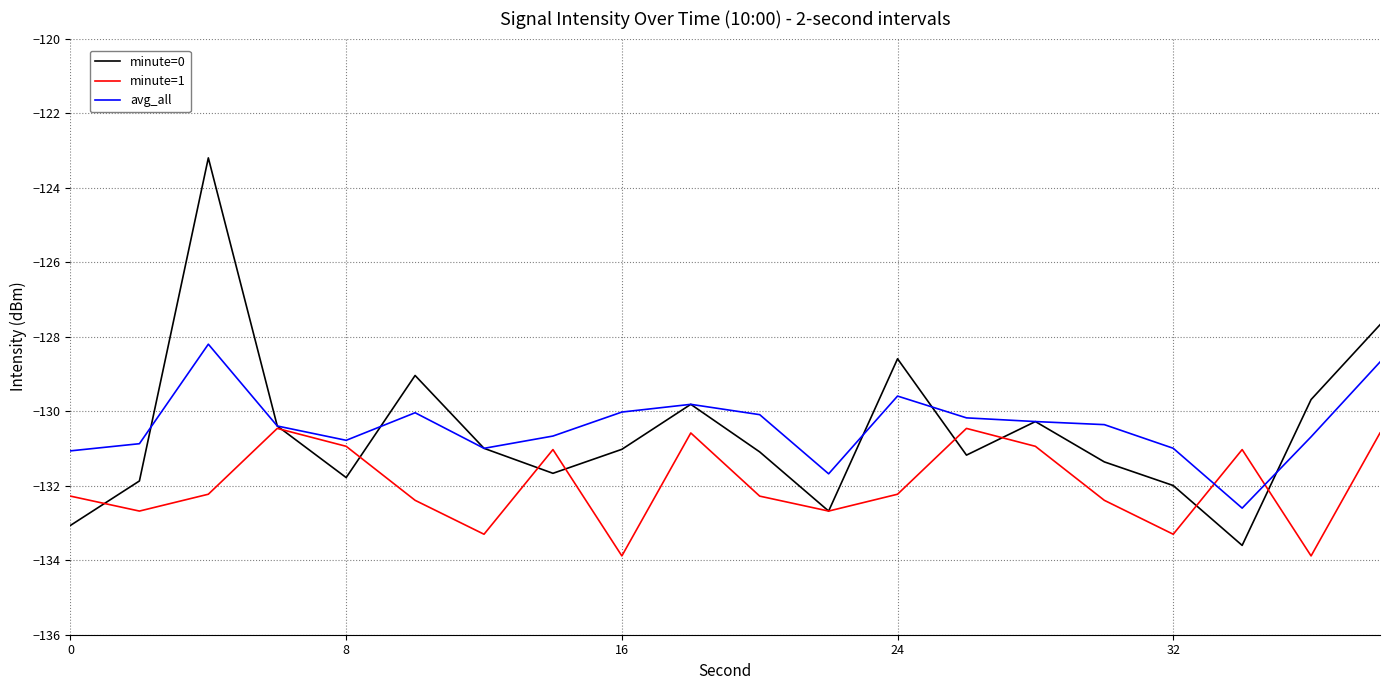

What are all the series names shown in the legend?

minute=0, minute=1, avg_all